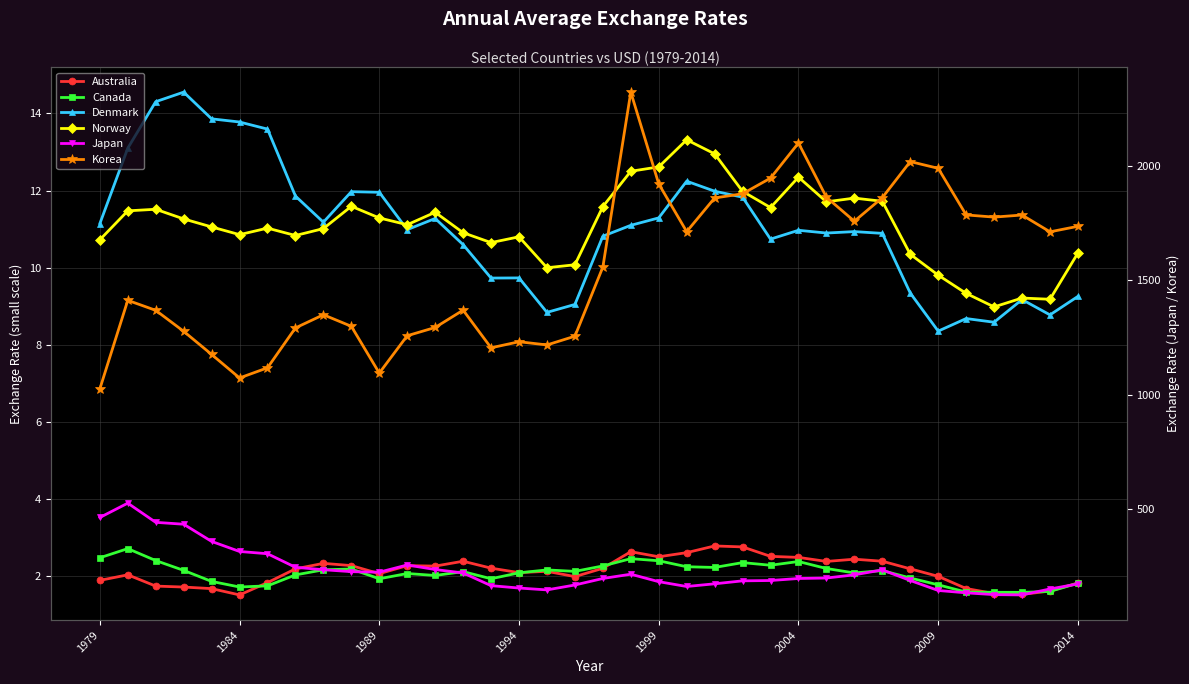

What is the total value across all series at 26?

2089.2